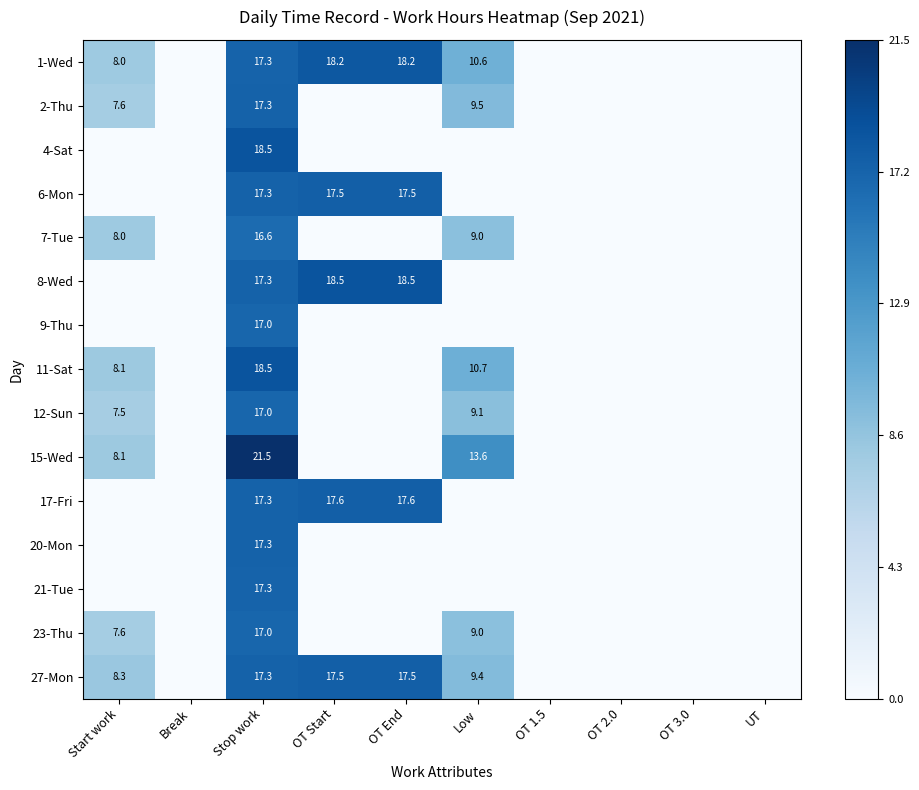

Is the value of 7-Tue at Stop work greater than the value of 21-Tue at Stop work?

No